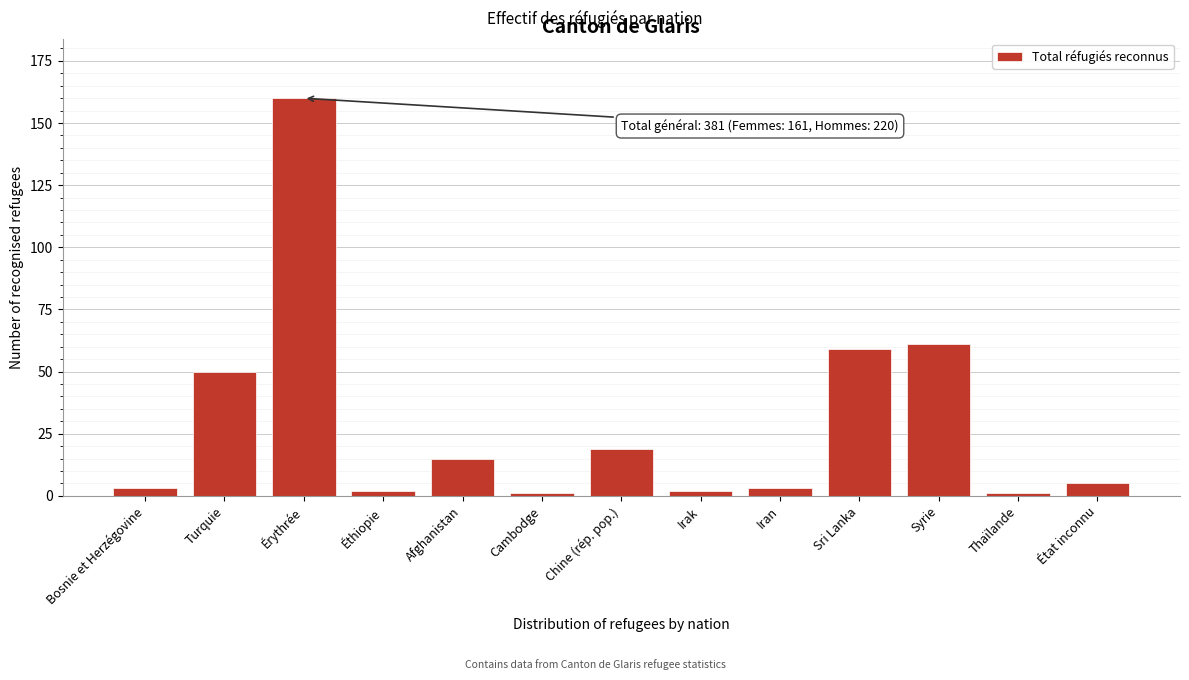

Reading right to left, what are all the values shown in this chart?

5	1	61	59	3	2	19	1	15	2	160	50	3